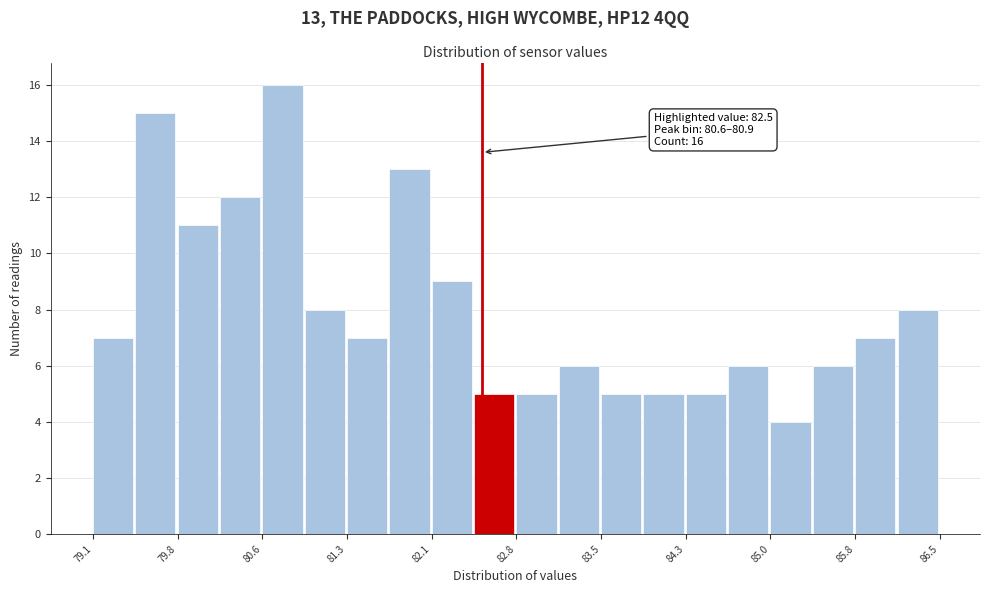

Read against the x-axis, roughly where is the centre of the tallest bar?

80.8